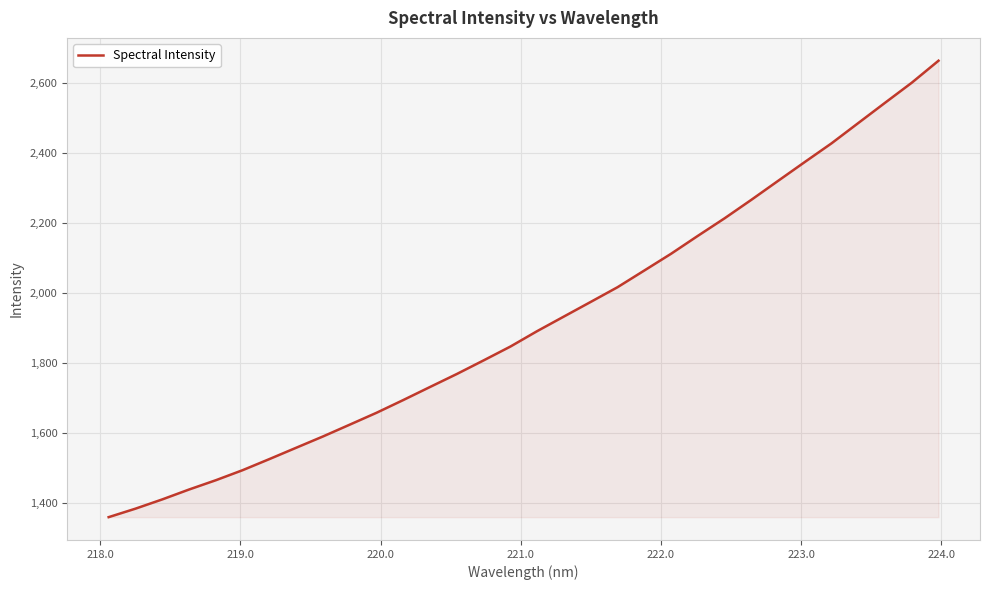

What is the greatest value displayed?

2664.6